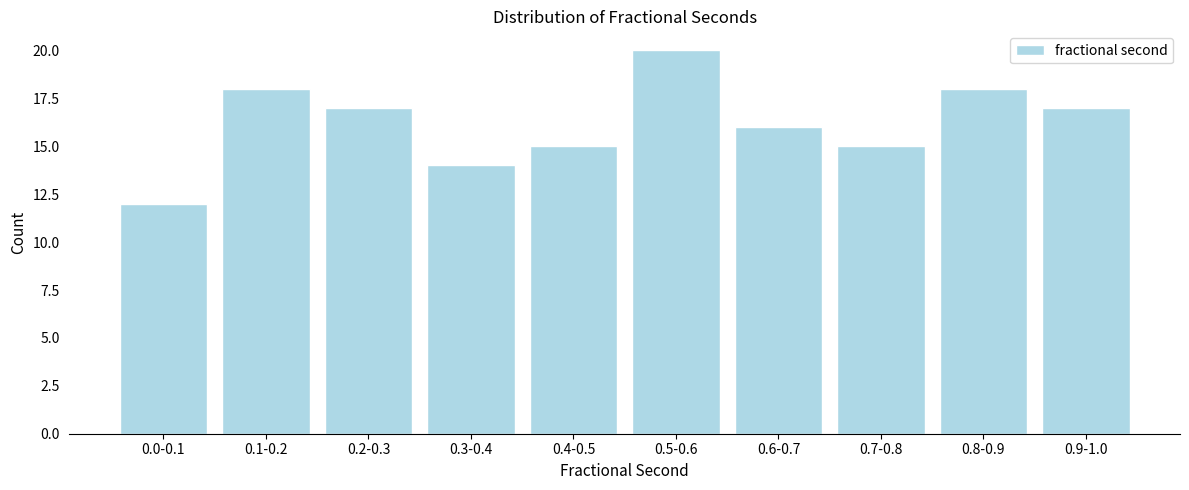

Reading right to left, list all the values displayed in this chart.

0.9-1.0=17	0.8-0.9=18	0.7-0.8=15	0.6-0.7=16	0.5-0.6=20	0.4-0.5=15	0.3-0.4=14	0.2-0.3=17	0.1-0.2=18	0.0-0.1=12